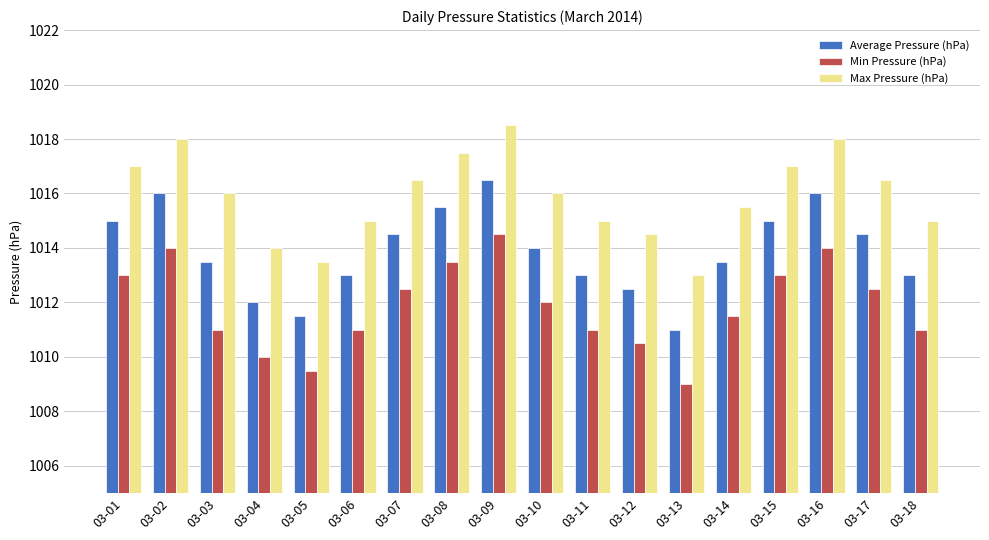

List the series in order of their peak value, lowest first.

Min Pressure (hPa), Average Pressure (hPa), Max Pressure (hPa)